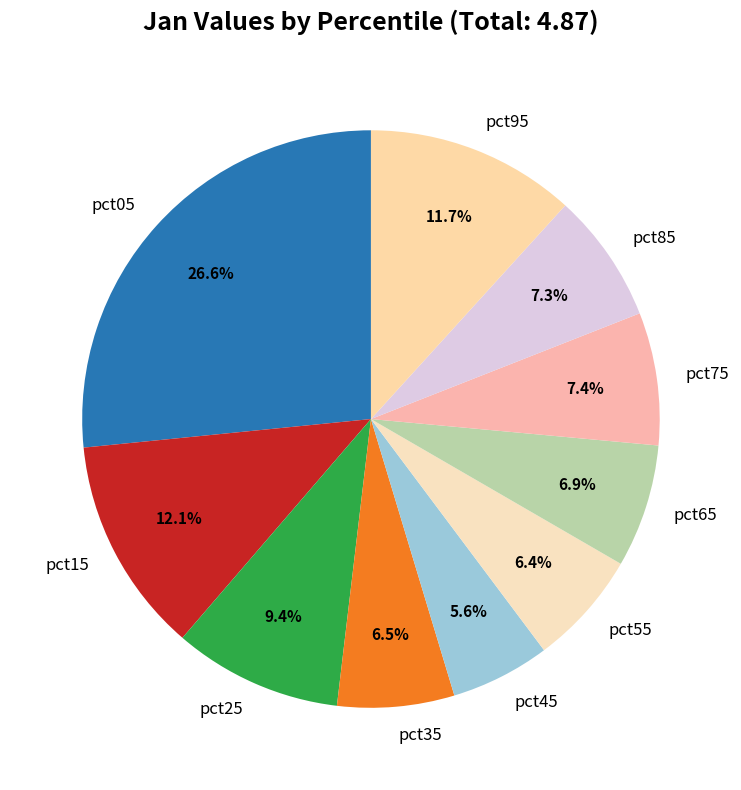

Is it true that pct95 is 12% of the pie?

True